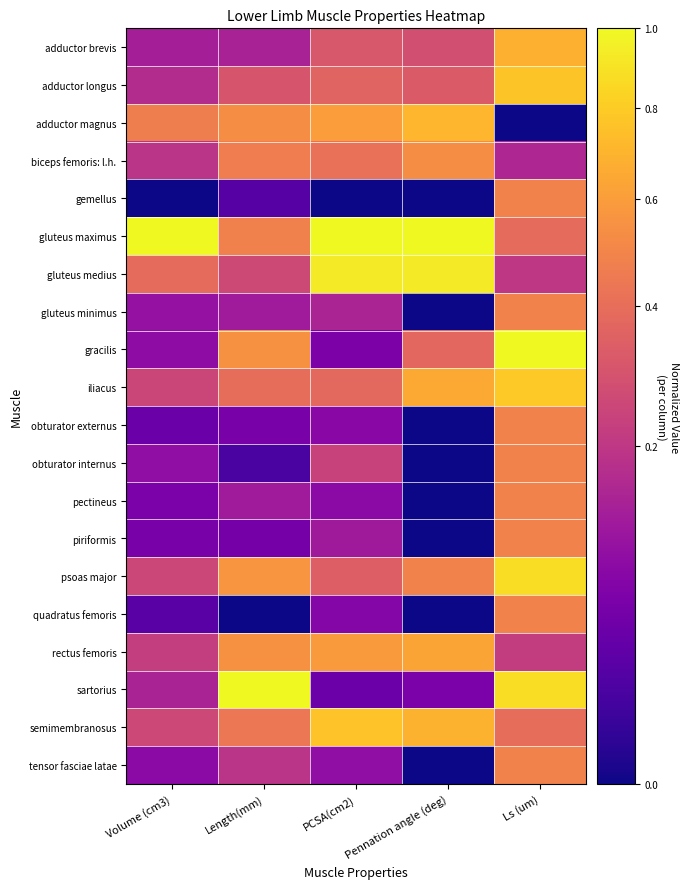

Which has a higher value, Pennation angle (deg) or PCSA(cm2)?

PCSA(cm2)